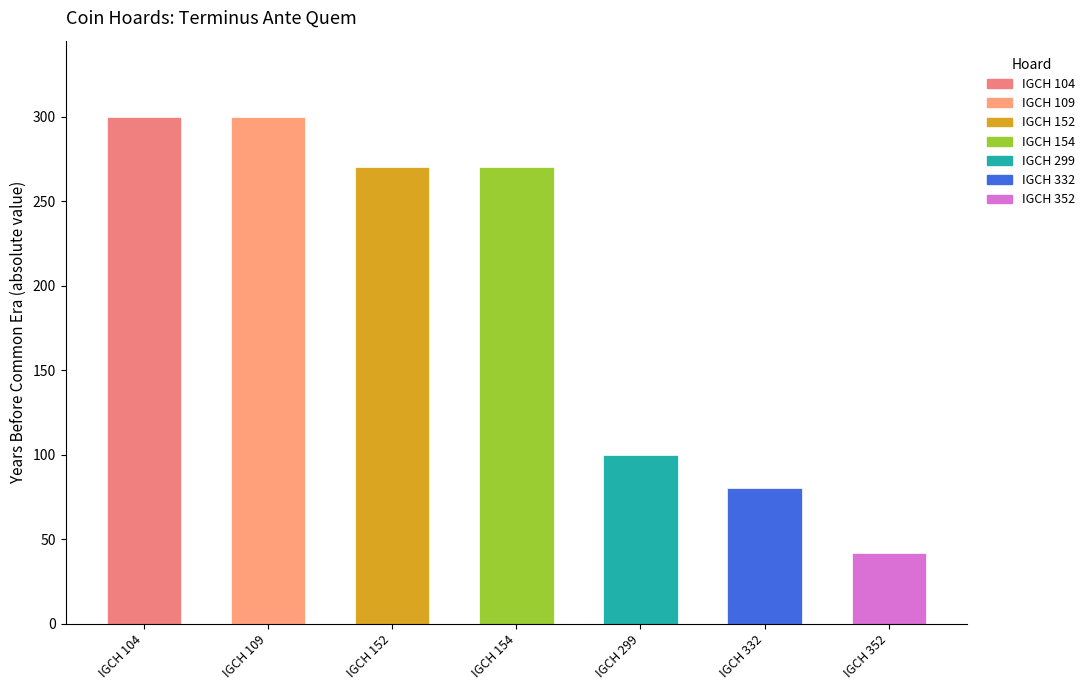

Are the bars horizontal?

No